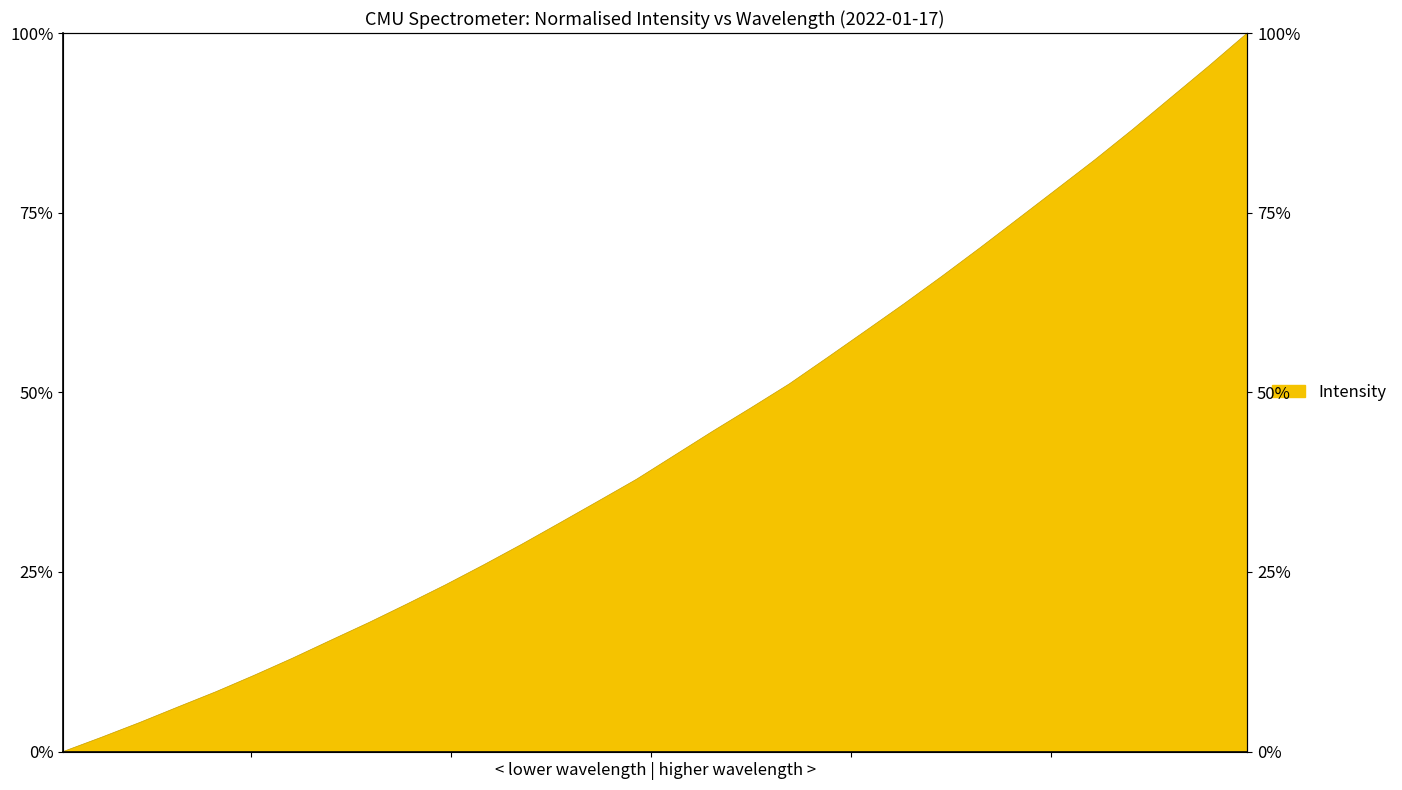

Reading left to right, transcribe all the data shown in this chart.

0.0	2.0	4.0	6.2	8.3	10.6	13.0	15.5	18.0	20.6	23.2	26.0	28.9	31.8	34.9	37.9	41.2	44.6	47.9	51.2	54.8	58.6	62.3	66.2	70.1	74.2	78.3	82.3	86.6	91.0	95.4	100.0